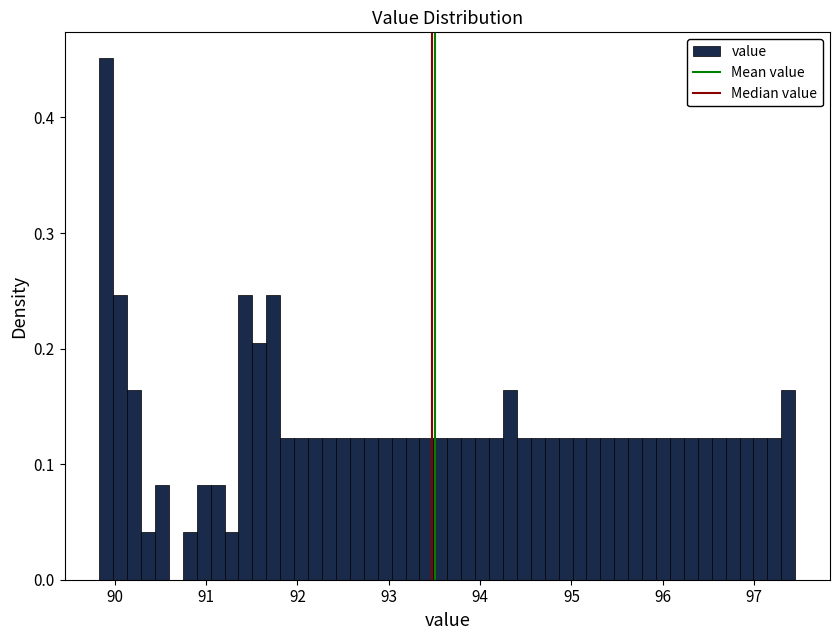

Read against the x-axis, roughly where is the centre of the tallest bar?

89.9